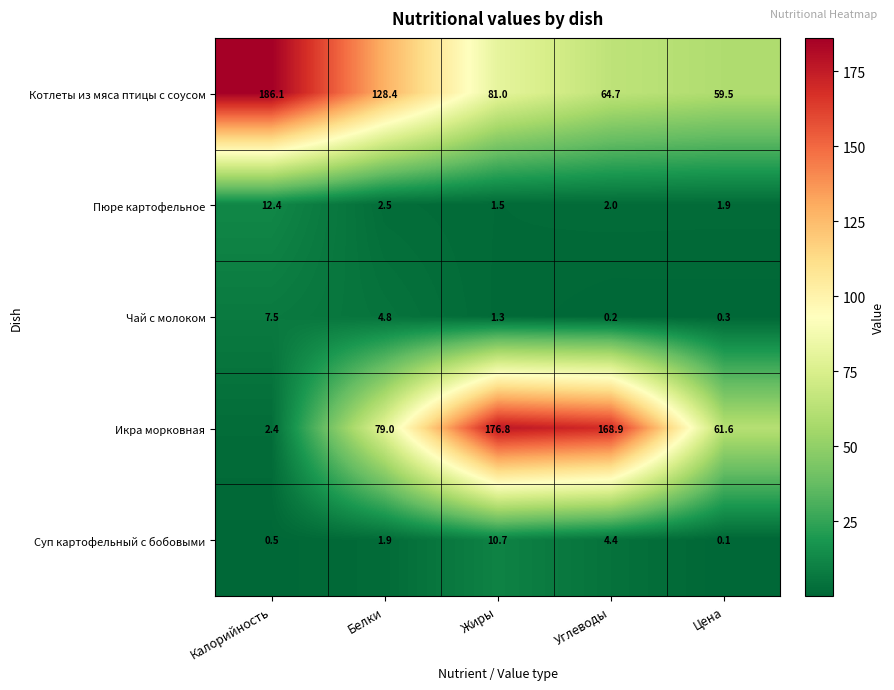

Is it true that Суп картофельный с бобовыми equals 0.8 at Калорийность?

False